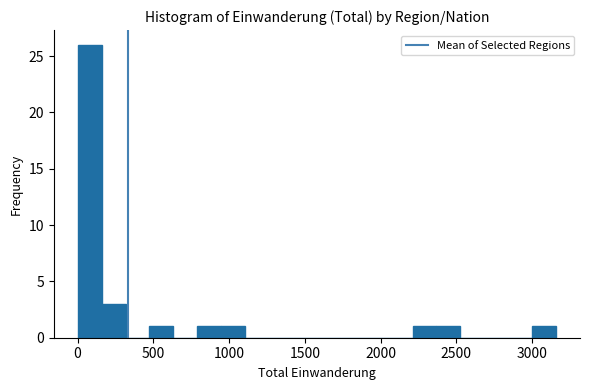

Around what value on the x-axis is the tallest bar? Give the approximate position of its centre, as read against the axis.

100